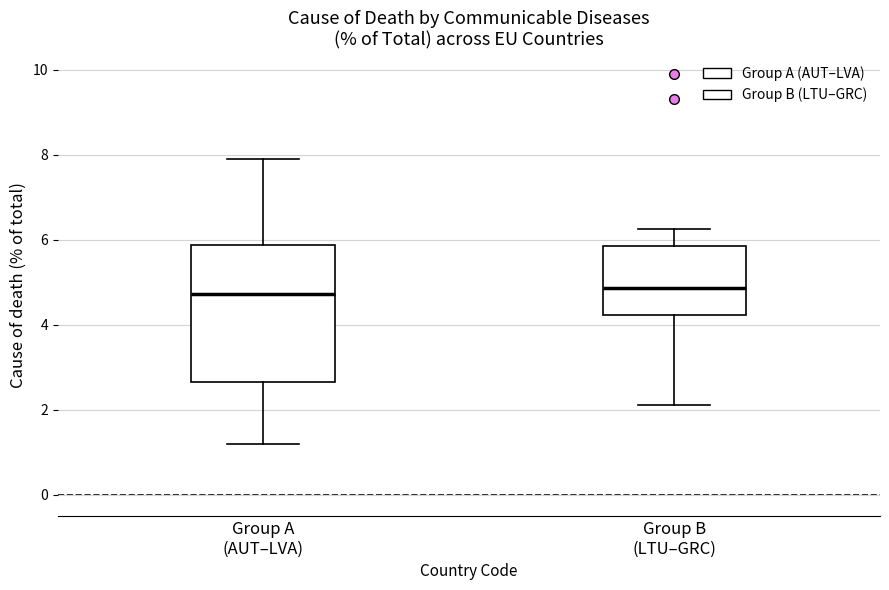

Where is the upper edge of the box for Group B (LTU–GRC) on the y-axis? The values are not printed on the chart, so give them approximately, as read against the axis.

5.8